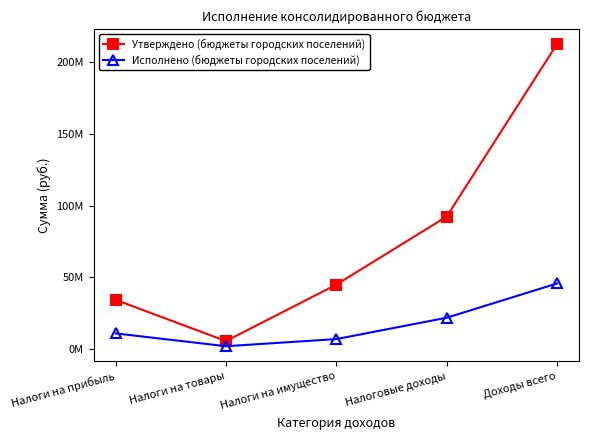

Is this an area chart (filled region under the line)?

No